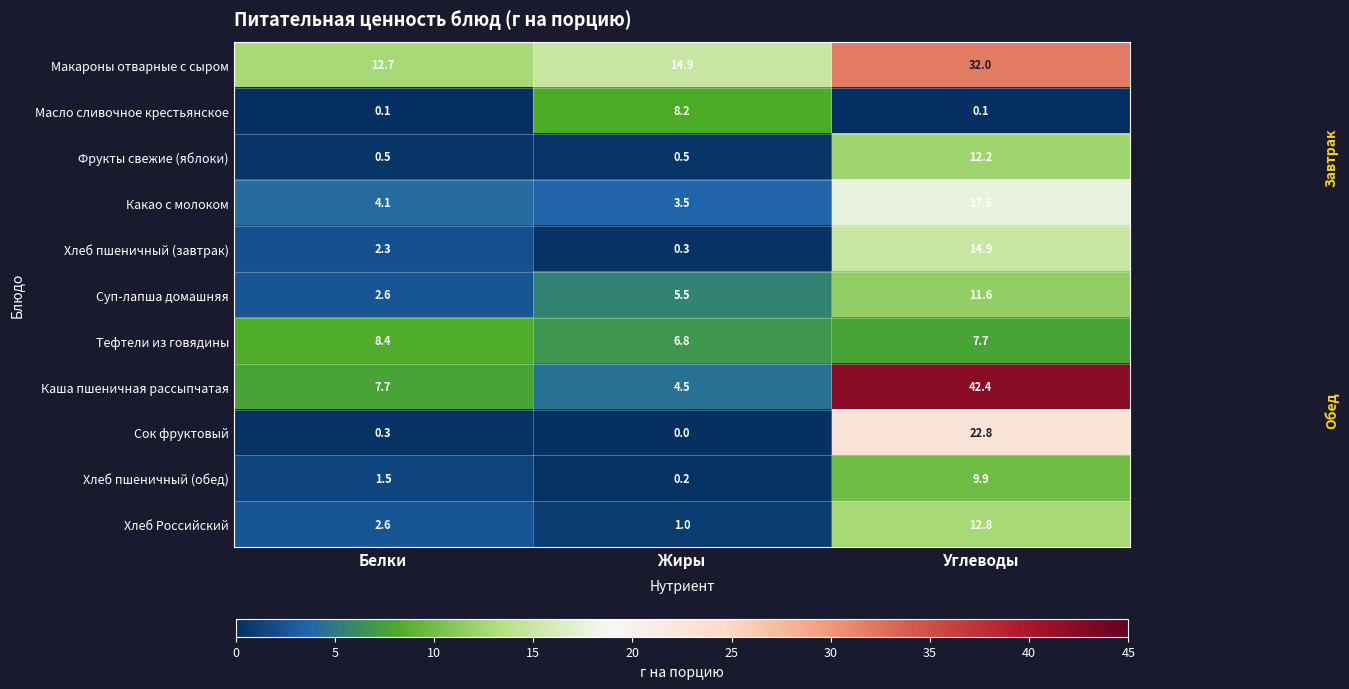

What is the difference between the maximum and second lowest values in the Хлеб Российский series?

10.2